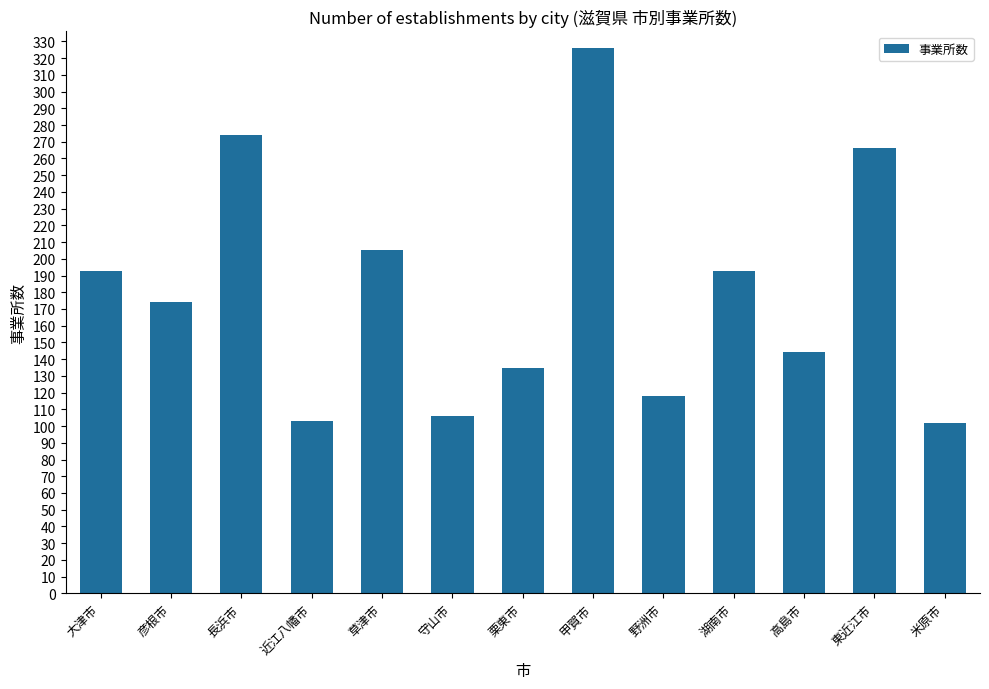

Between 守山市 and 甲賀市, which is larger?

甲賀市